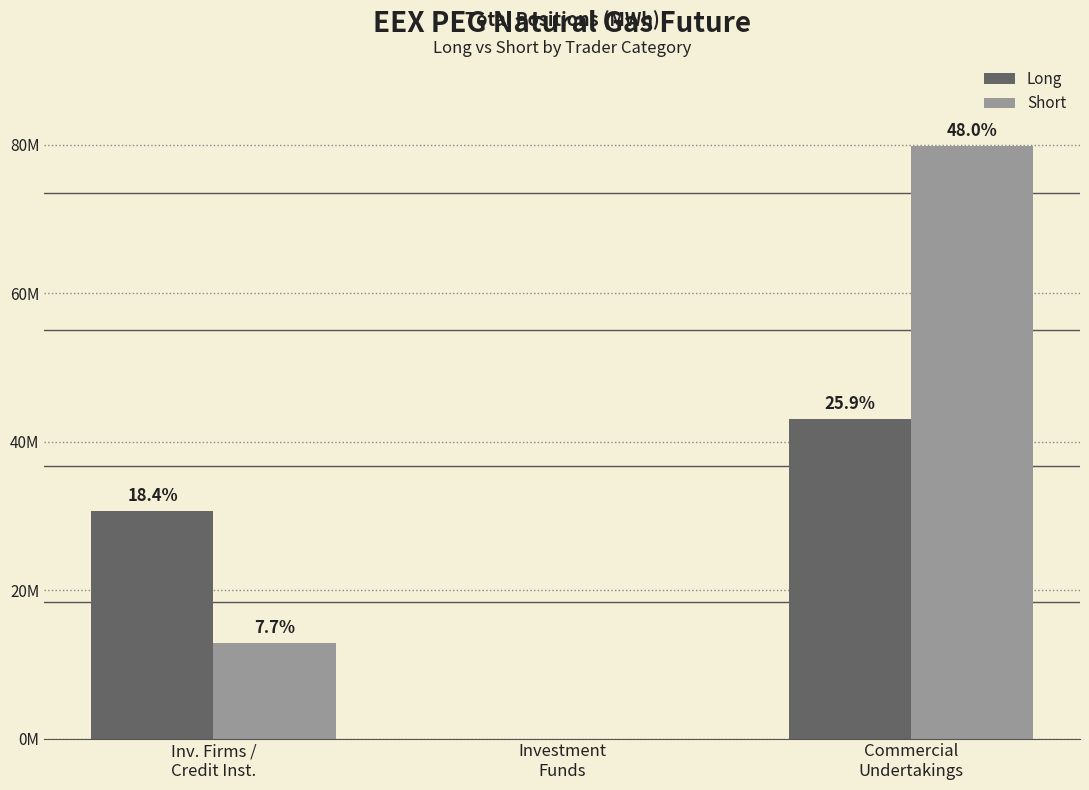

What are all the series names shown in the legend?

Long, Short